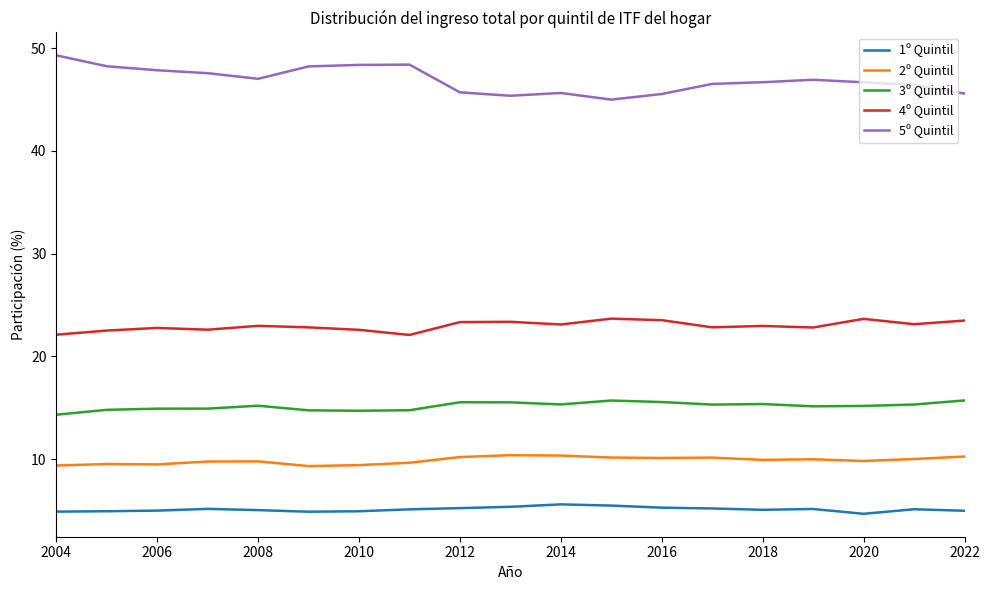

List the series in order of their peak value, highest first.

5º Quintil, 4º Quintil, 3º Quintil, 2º Quintil, 1º Quintil